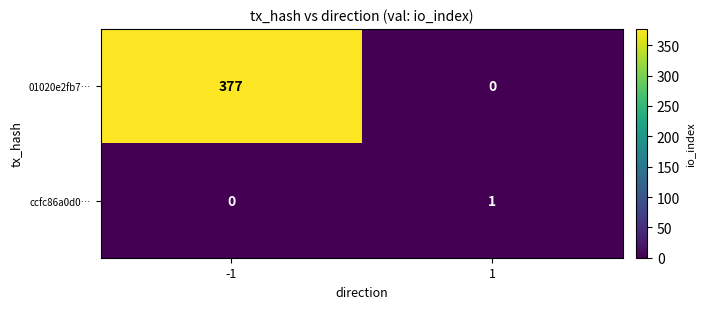

How many values in ccfc86a0d0… are above zero?

1